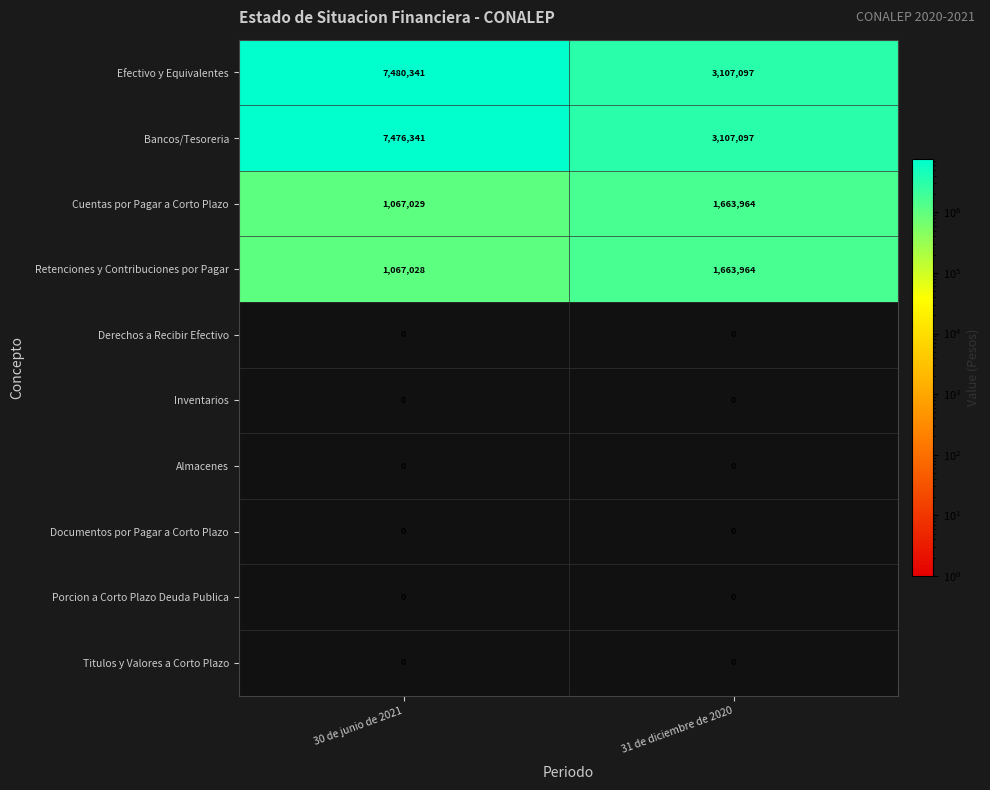

Which category has the highest value in the Cuentas por Pagar a Corto Plazo series?

31 de diciembre de 2020